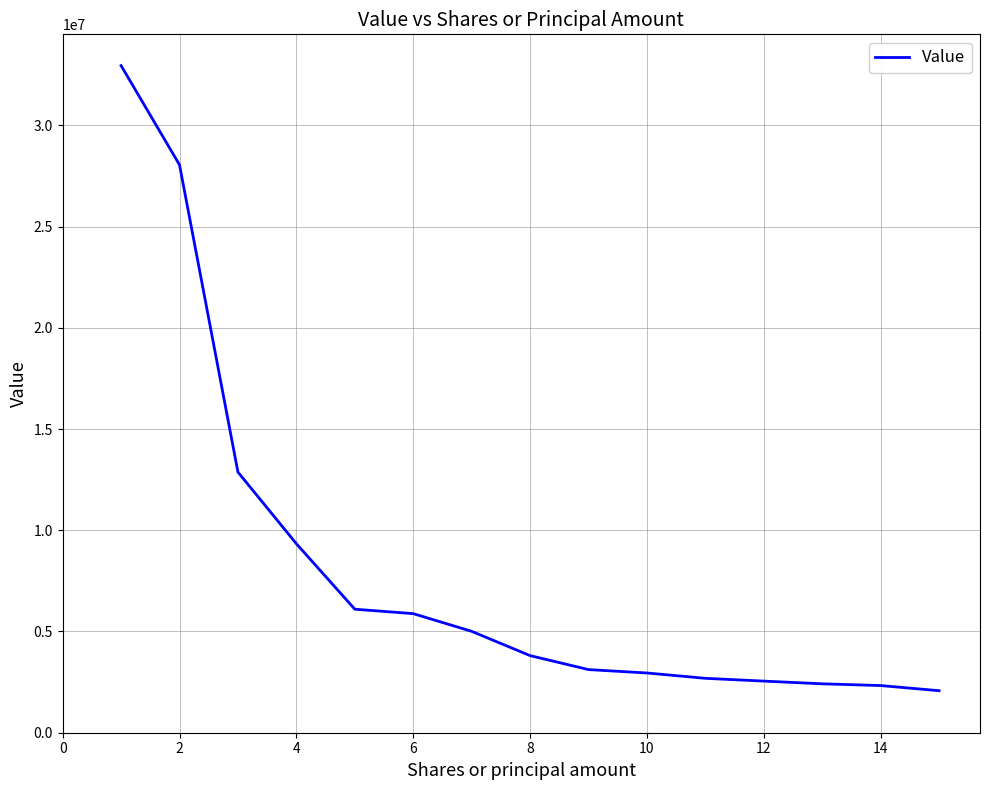

What is the difference between the maximum and minimum values?

30875082